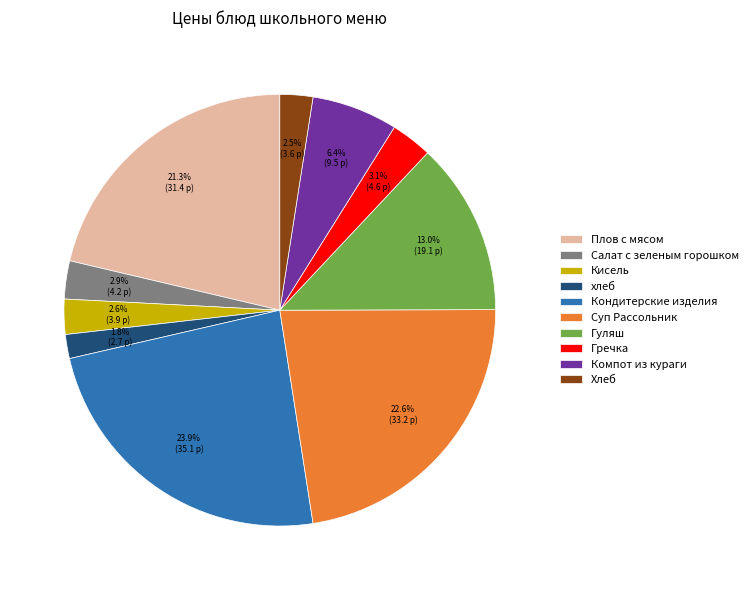

Which category has the biggest portion of the pie?

Кондитерские изделия